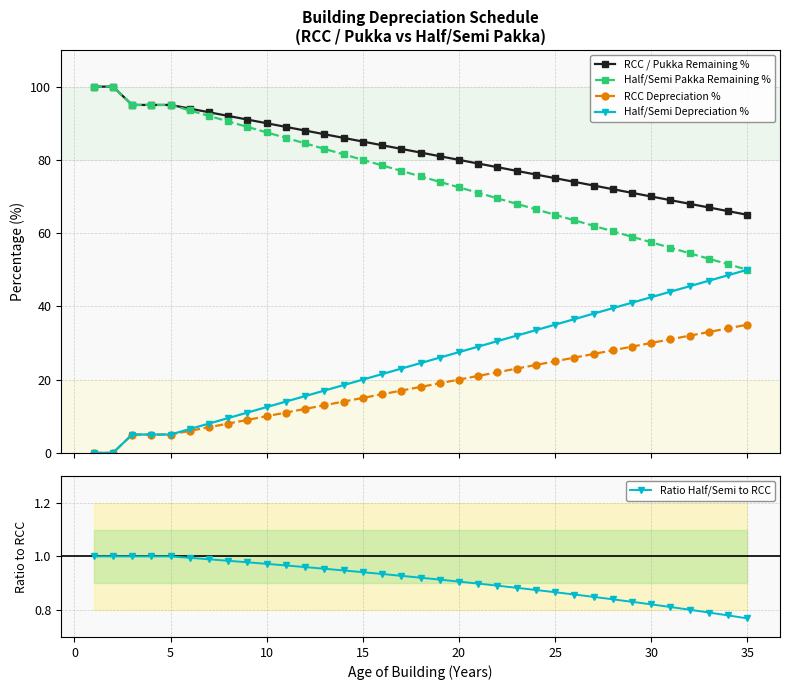

What is the minimum value for RCC / Pukka Remaining %?

65.0